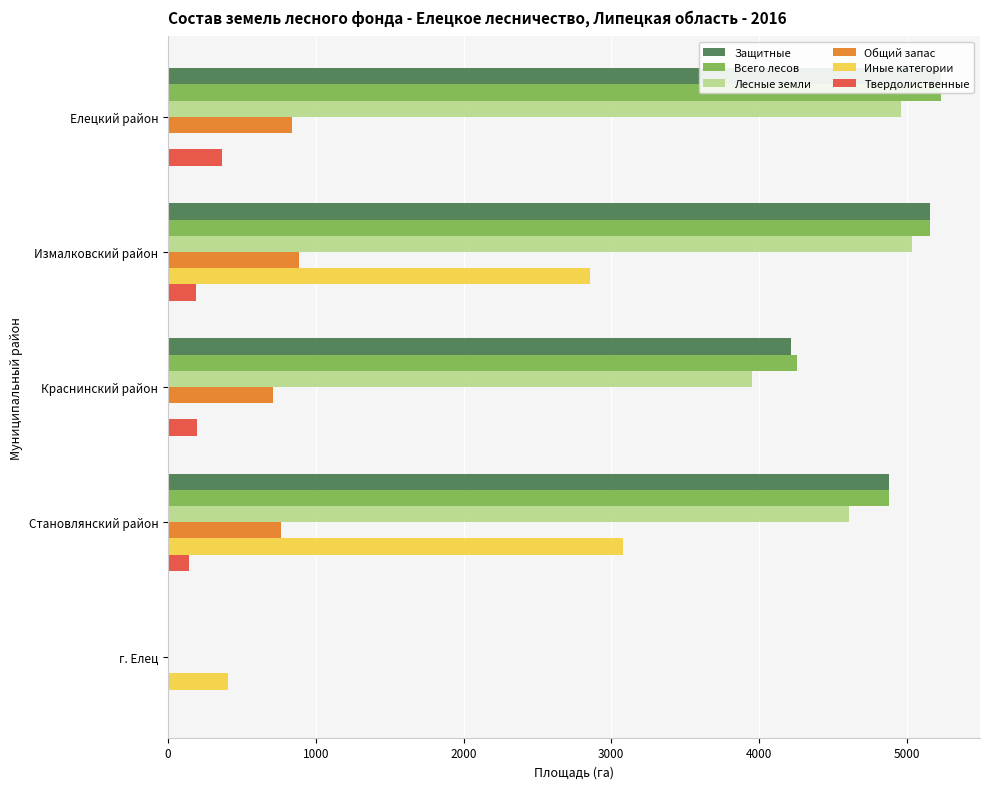

What is the spread (max minus min) of values at Становлянский район?

4736.0